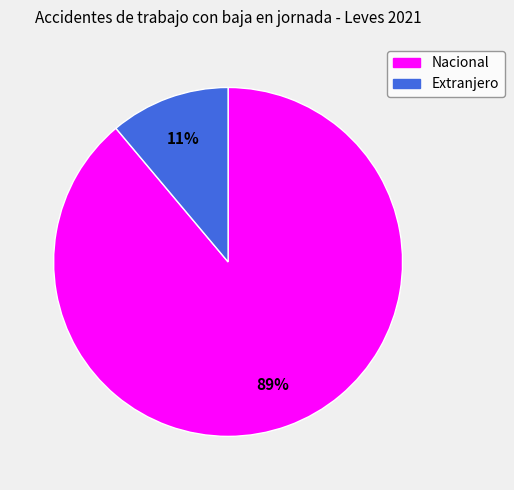

How many slices are in this pie chart?

2